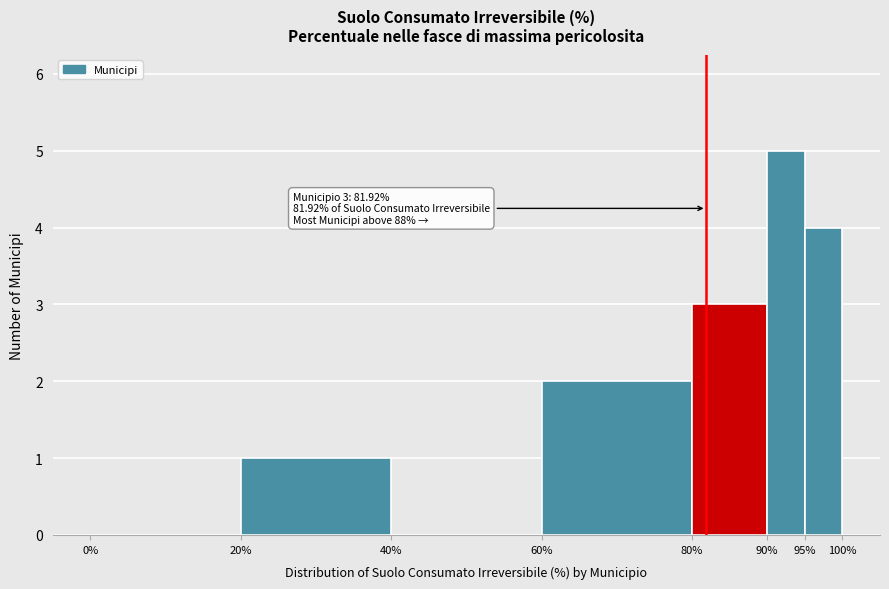

Over which range of the x-axis is the bar tallest?

90% to 95%